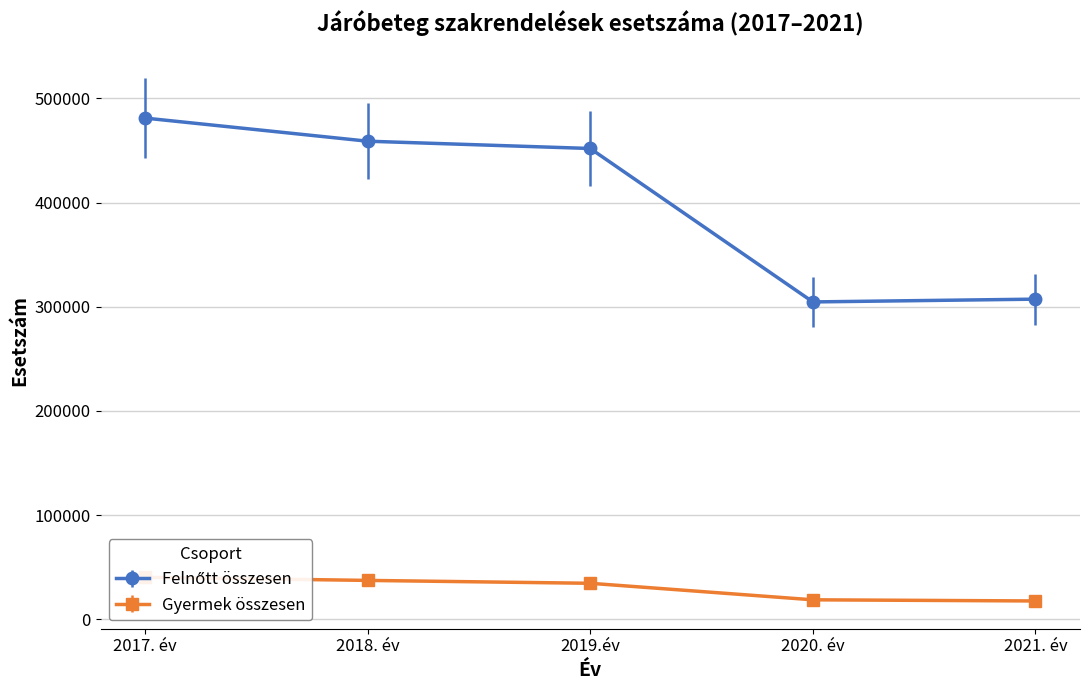

Reading left to right, list all the values displayed in this chart.

Felnőtt összesen: 481065	458863	451861	304561	307230
Gyermek összesen: 40188	37209	34443	18577	17469